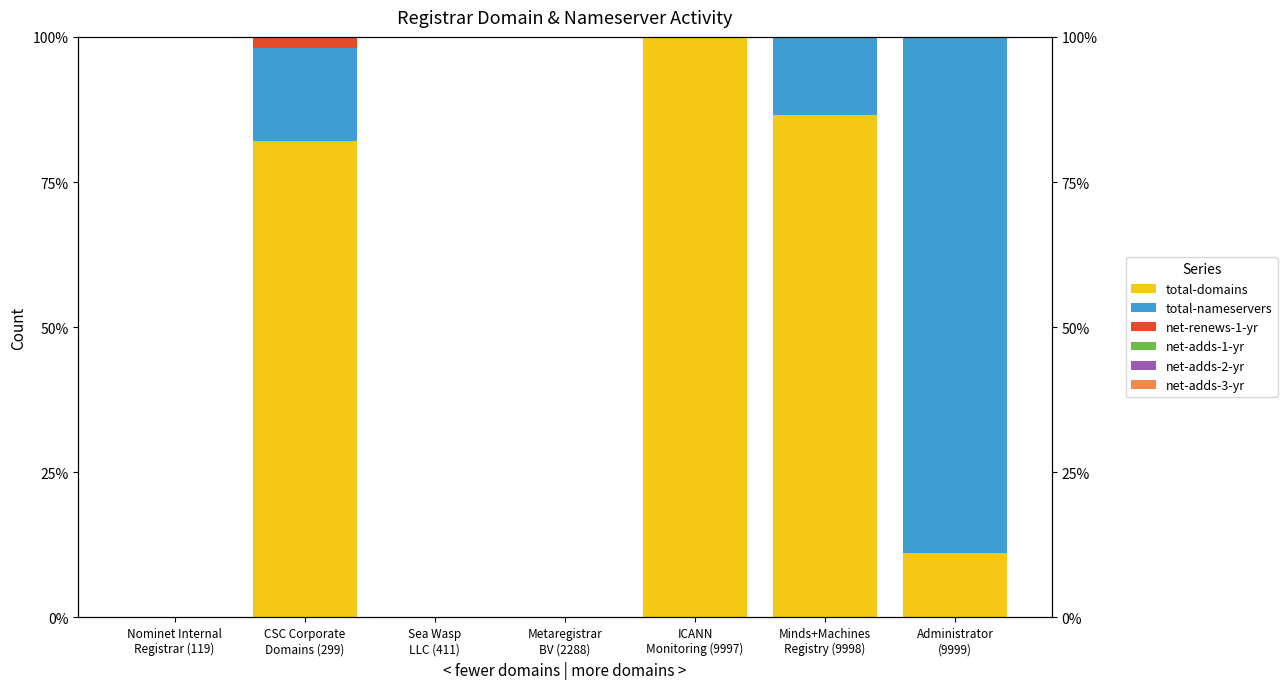

Which label corresponds to the largest value in the chart?

ICANN
Monitoring (9997)